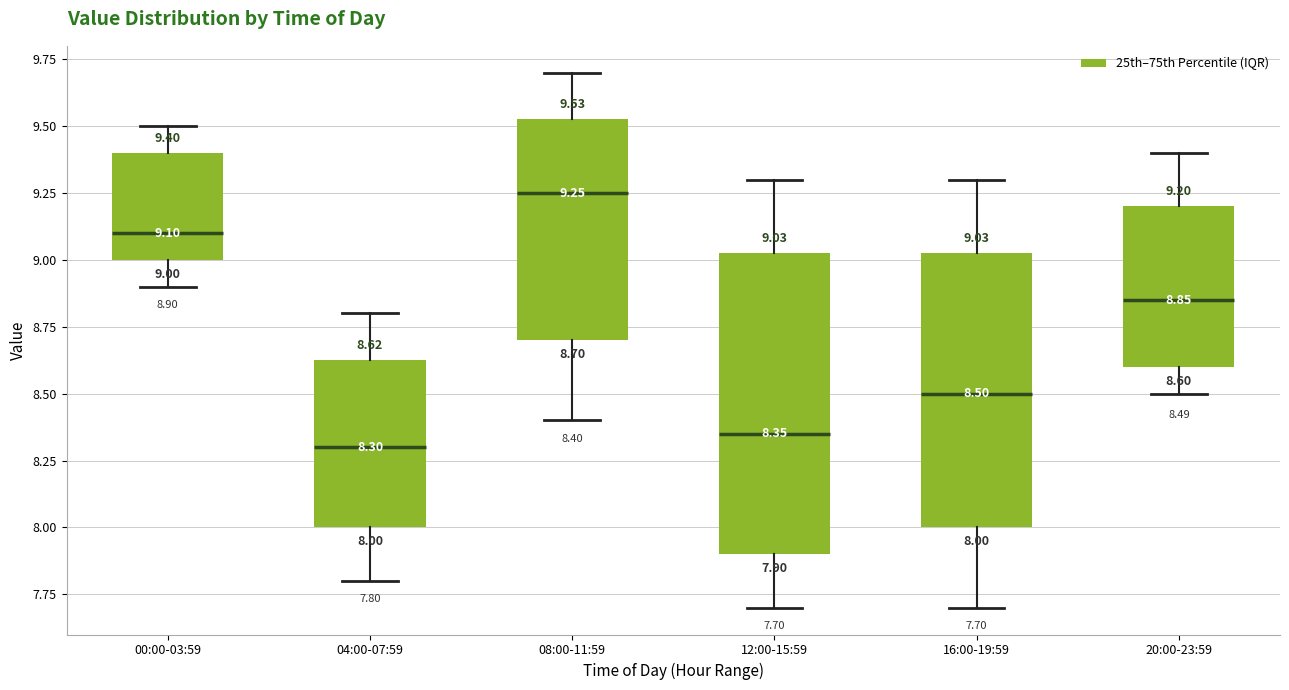

Which box has the highest median line?

08:00-11:59